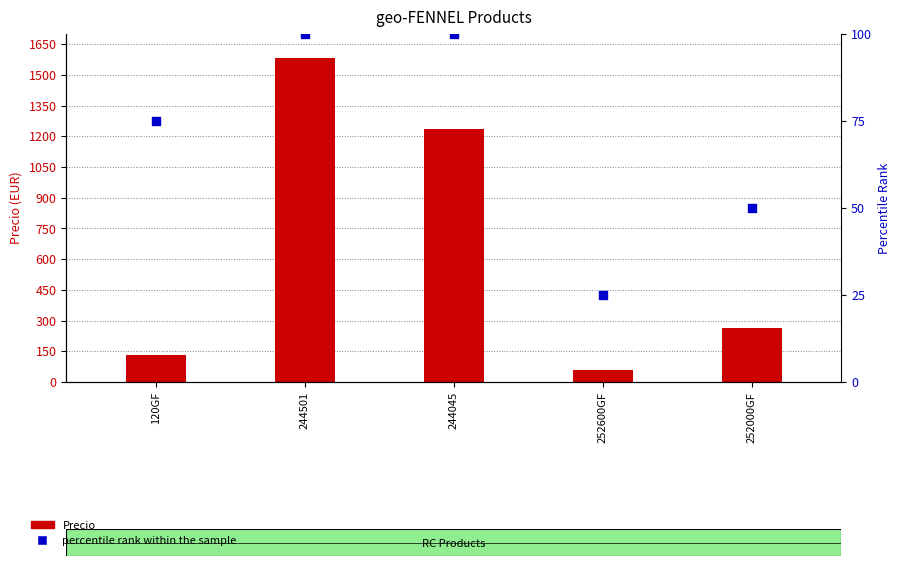

What are all the series names shown in the legend?

Precio, percentile rank within the sample